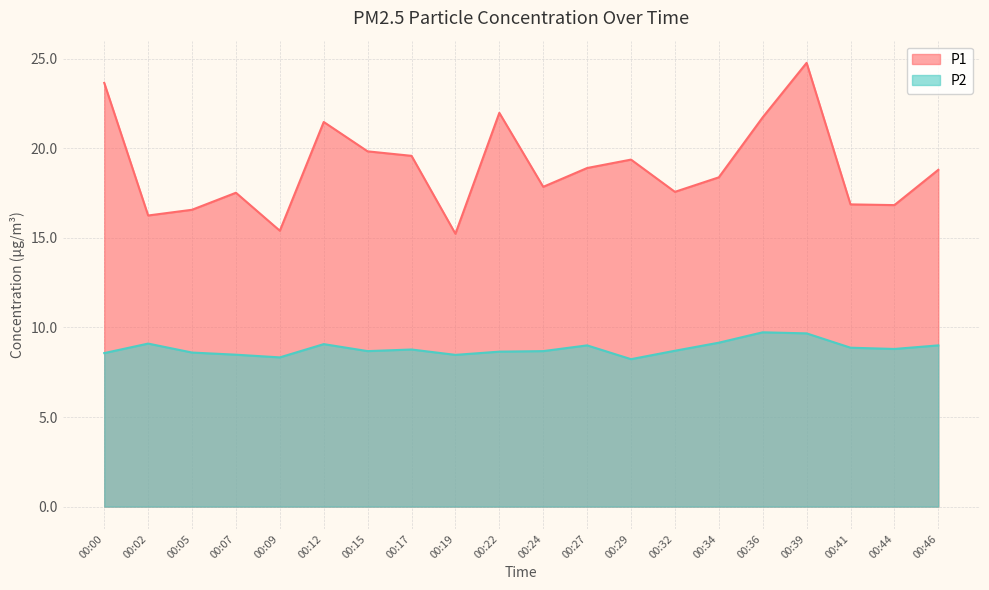

At which label is P1 closest to 20?

00:15